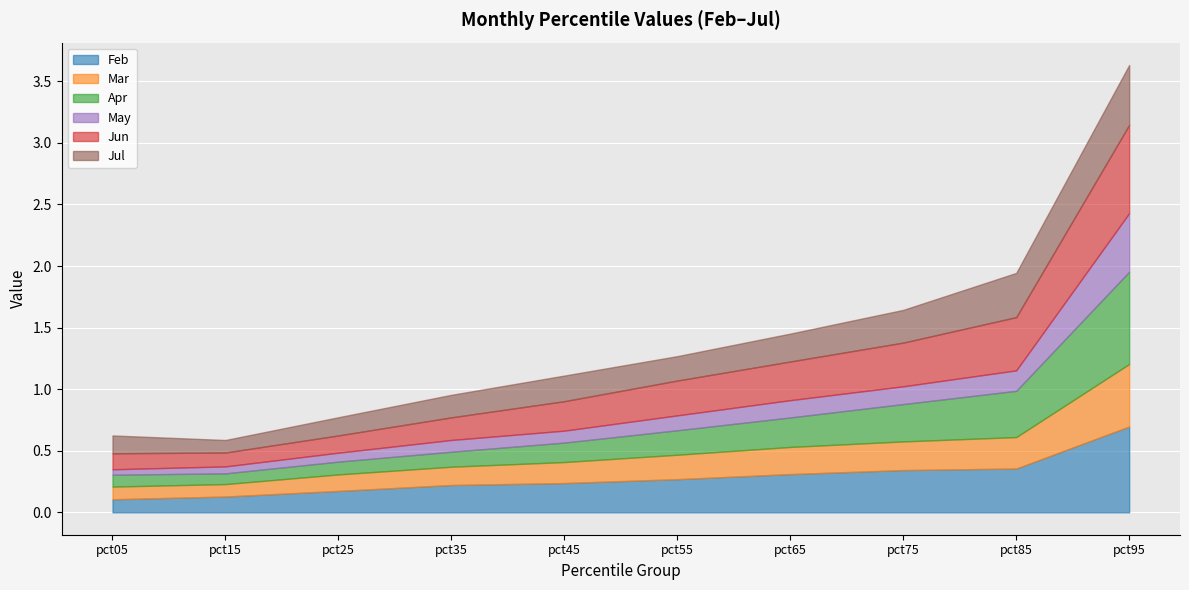

Which has a higher value, pct05 or pct45?

pct45